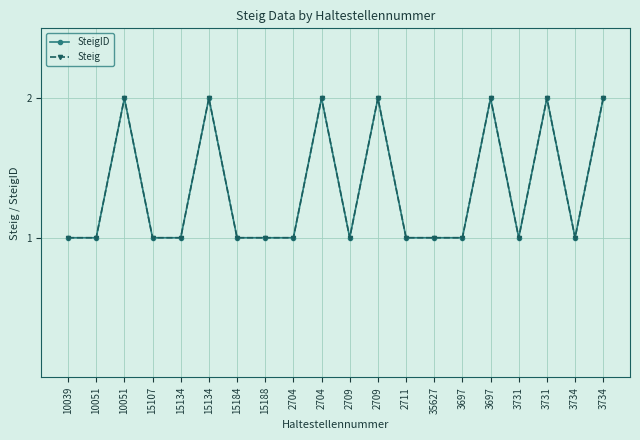

Is this an area chart (filled region under the line)?

No